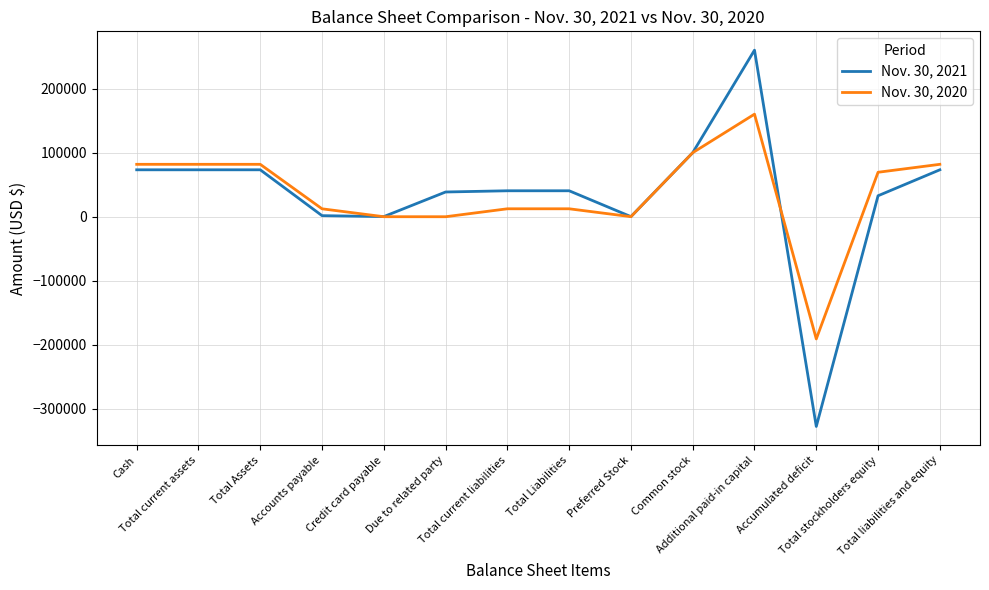

True or false: Nov. 30, 2021 has a value of 40531 at Total current liabilities.

True